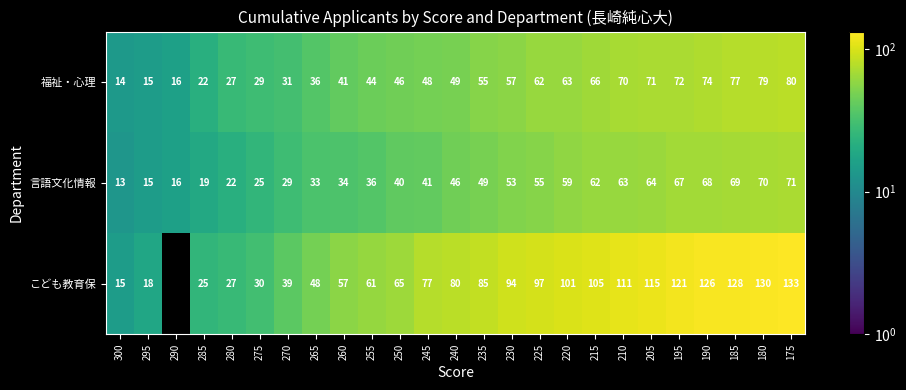

Which label corresponds to the largest value in the chart?

175